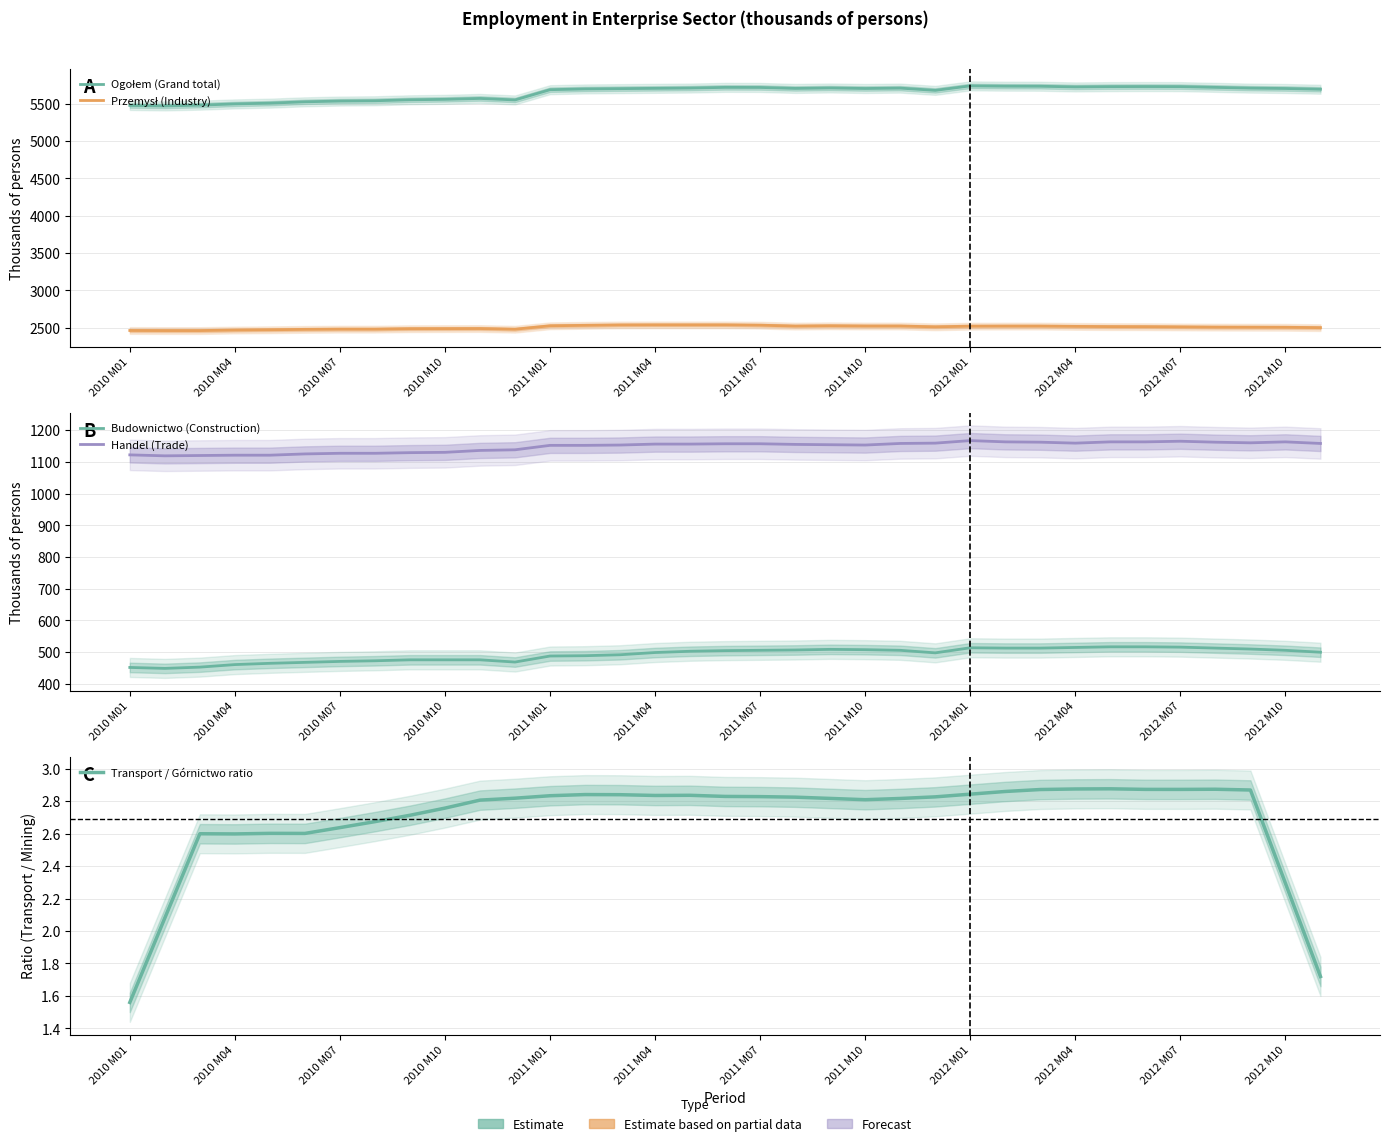

How many data points in Handel (Trade) are above 1155?

17